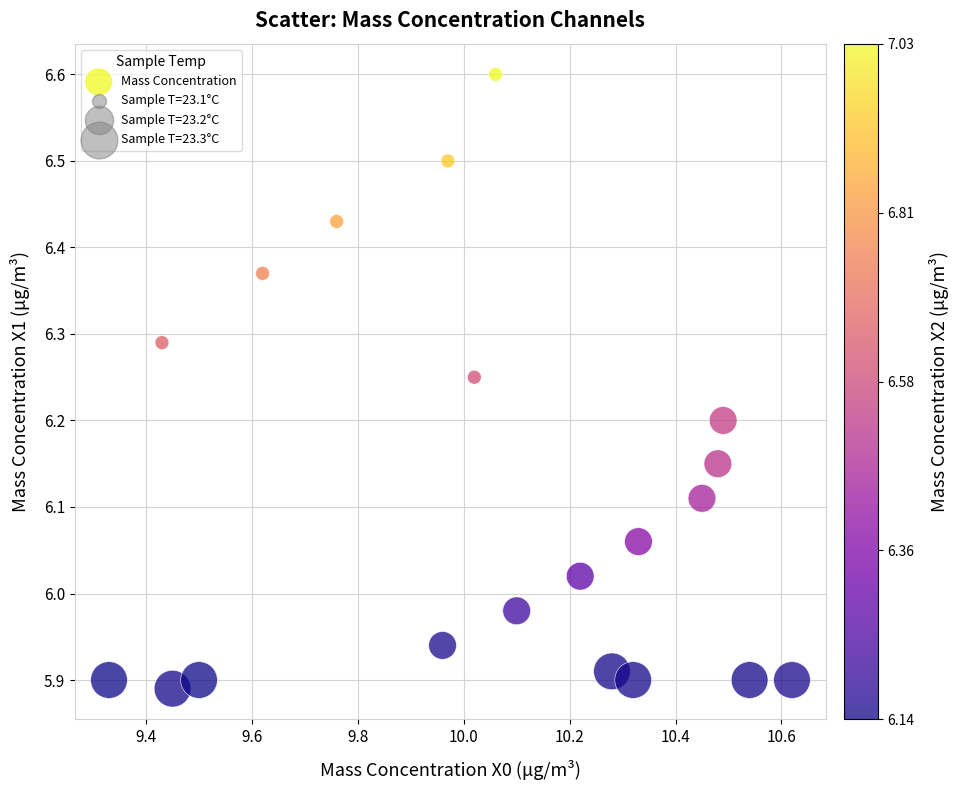

What is the range of Y values (max minus min)?

0.7